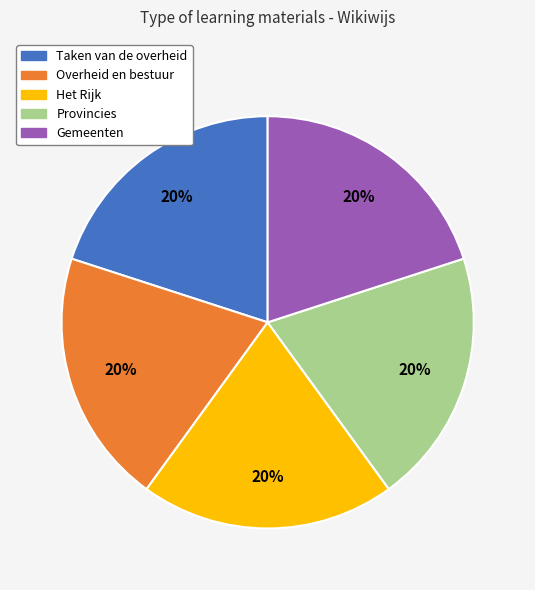

Does Het Rijk represent more than half of the total?

No